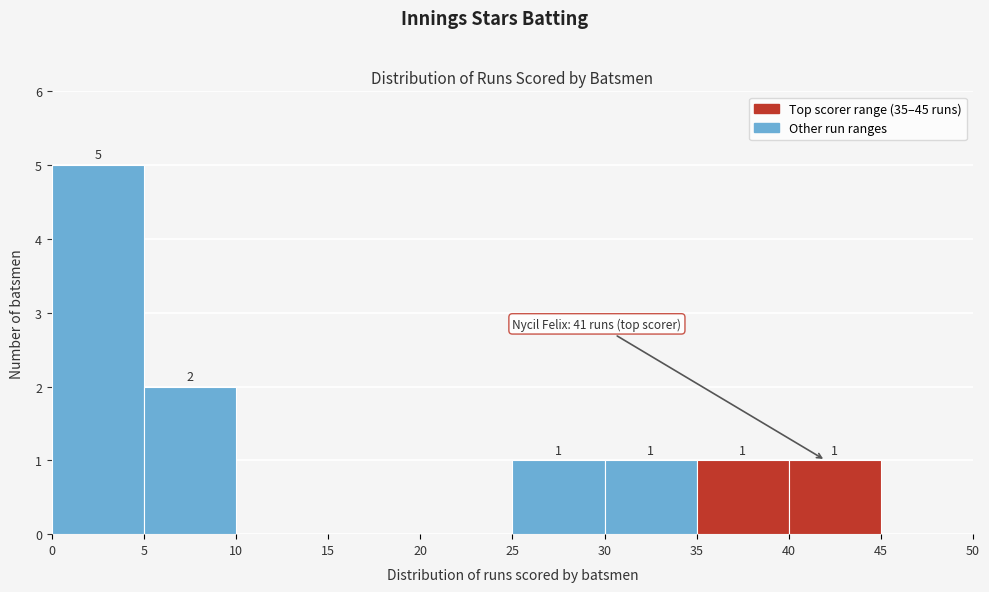

Which range on the x-axis has the tallest bar?

0 to 5